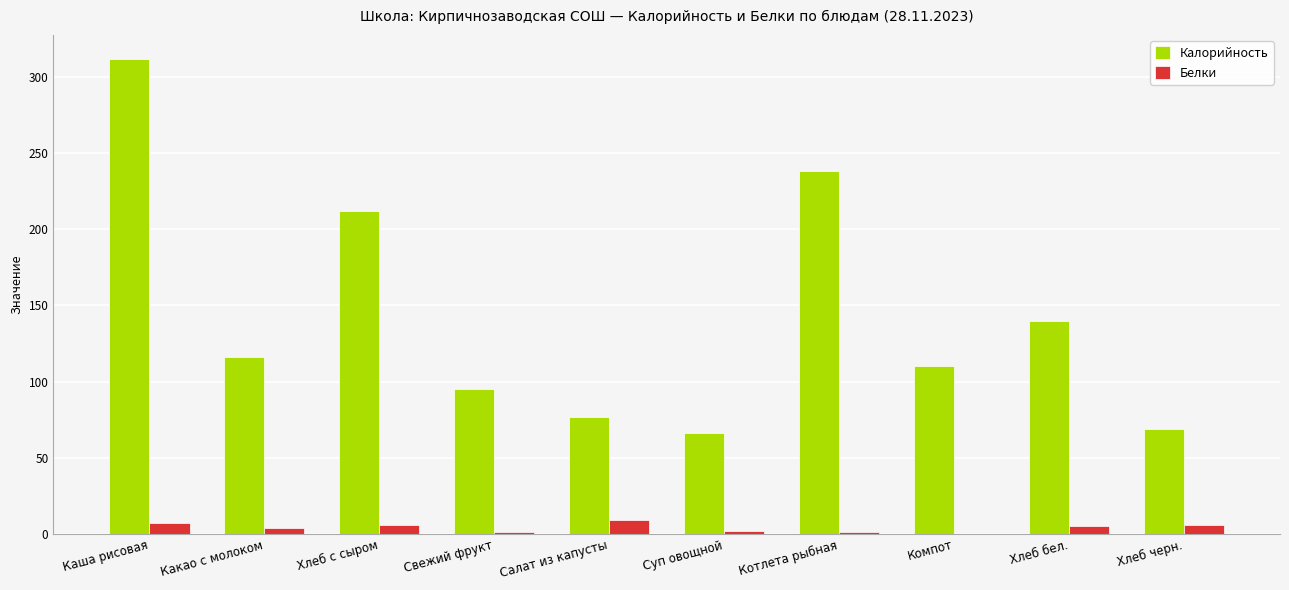

What is the sum of the Белки values at Свежий фрукт and Салат из капусты?

10